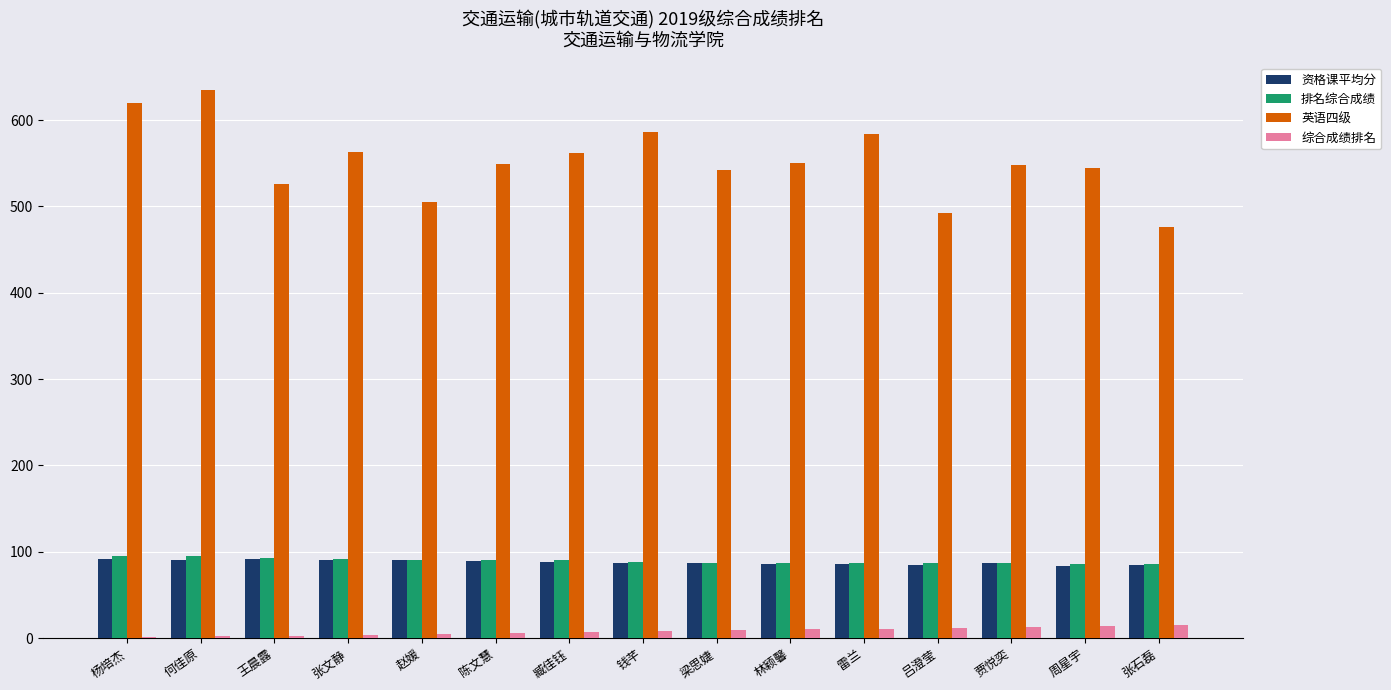

What is the sum of the 资格课平均分 values at 何佳原 and 吕澄莹?

175.3